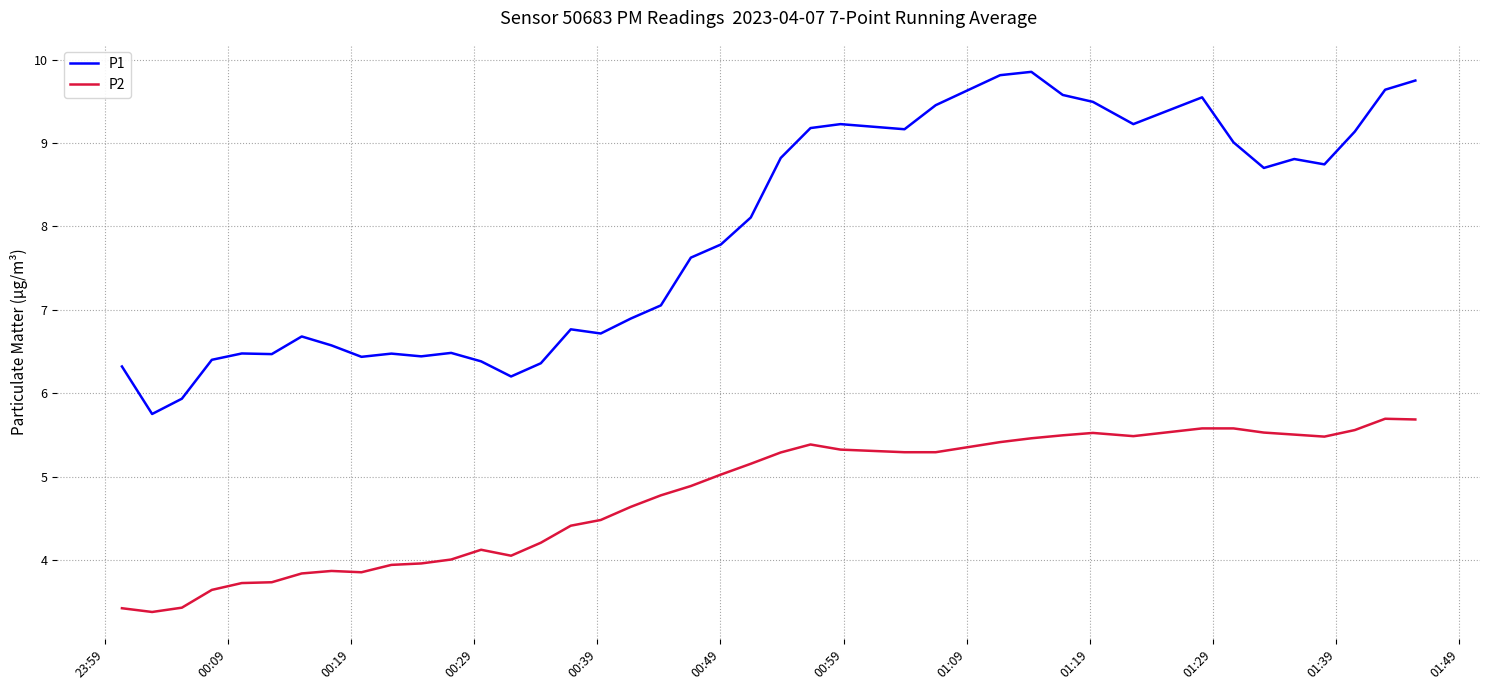

Which series has the largest range (max minus min)?

P1